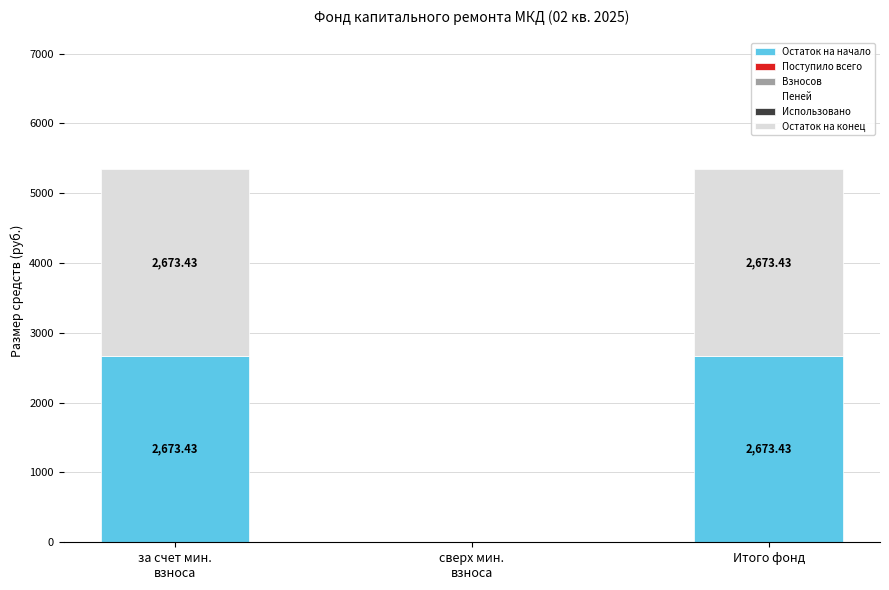

What is the sum of all Остаток на начало values?

5346.9